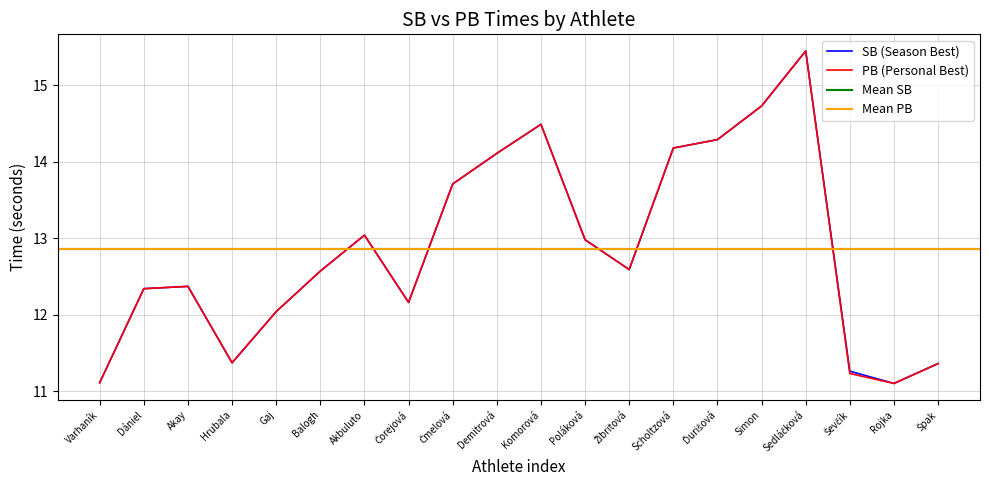

The value of PB (Personal Best) at Gaj is 12.0. True or false?

True